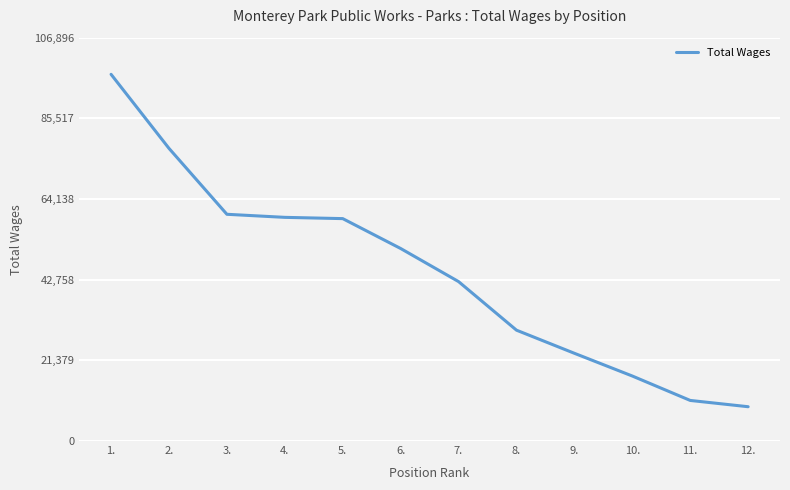

What is the minimum value shown in the chart?

9091